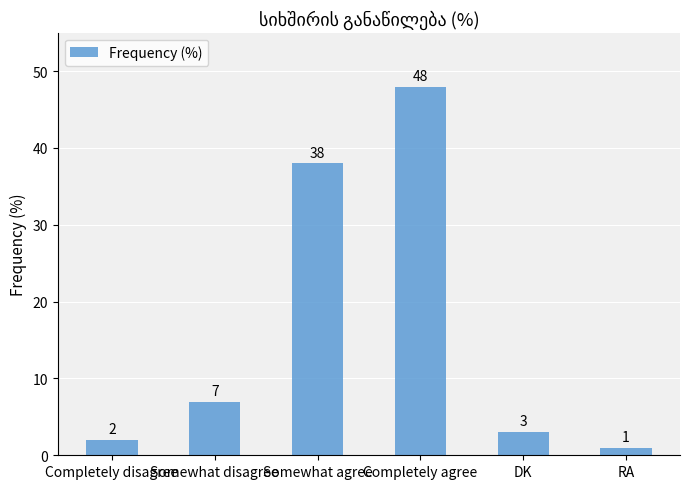

What is the difference between the maximum and minimum values?

47